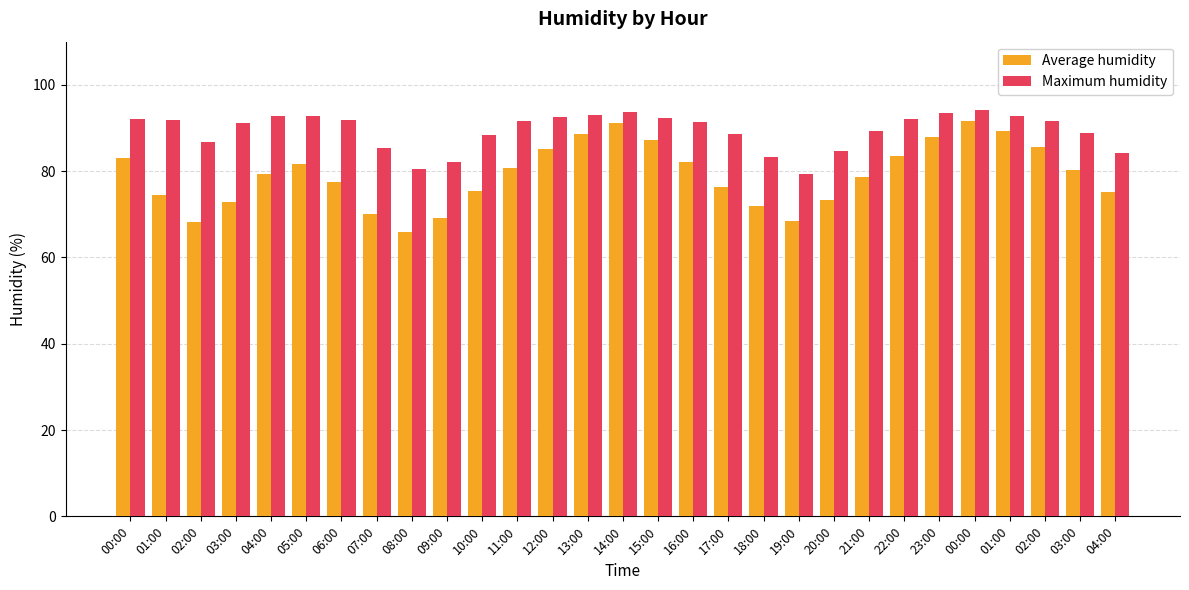

What is the total value across all series at 09:00?

151.3